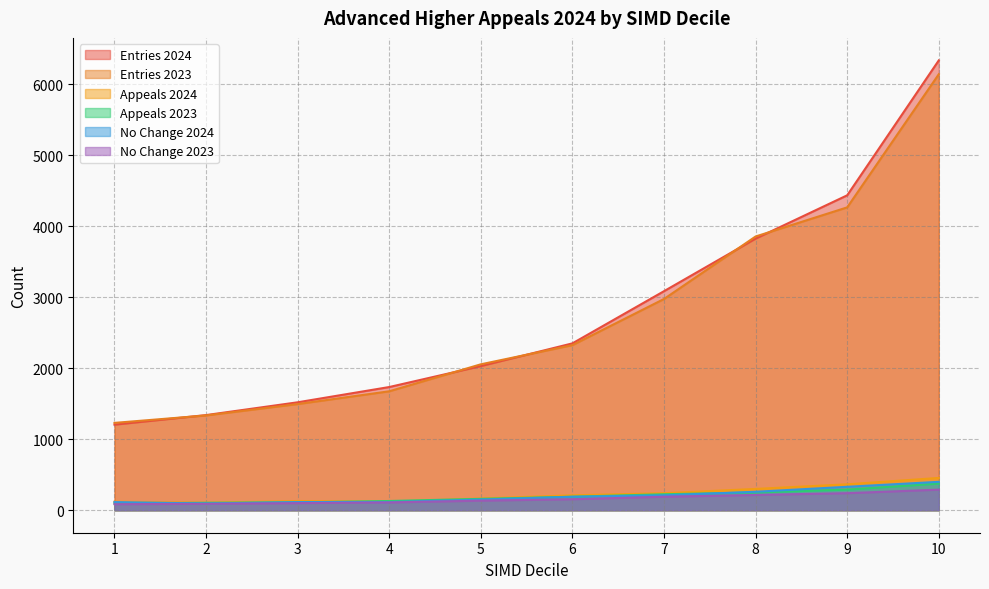

Read the Entries 2023 value at 6.

2325